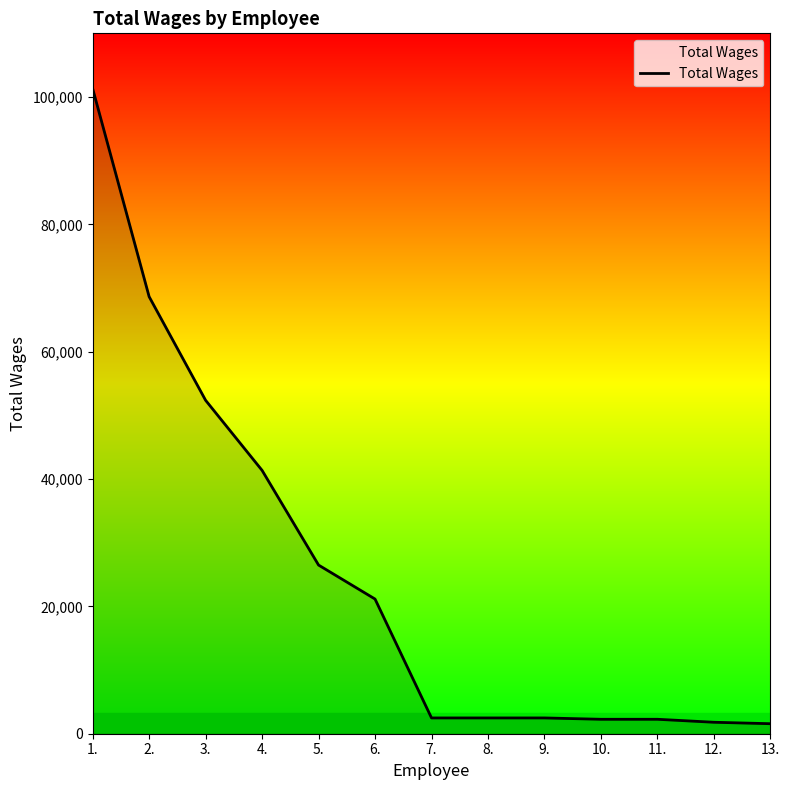

What is the maximum value shown in the chart?

101319